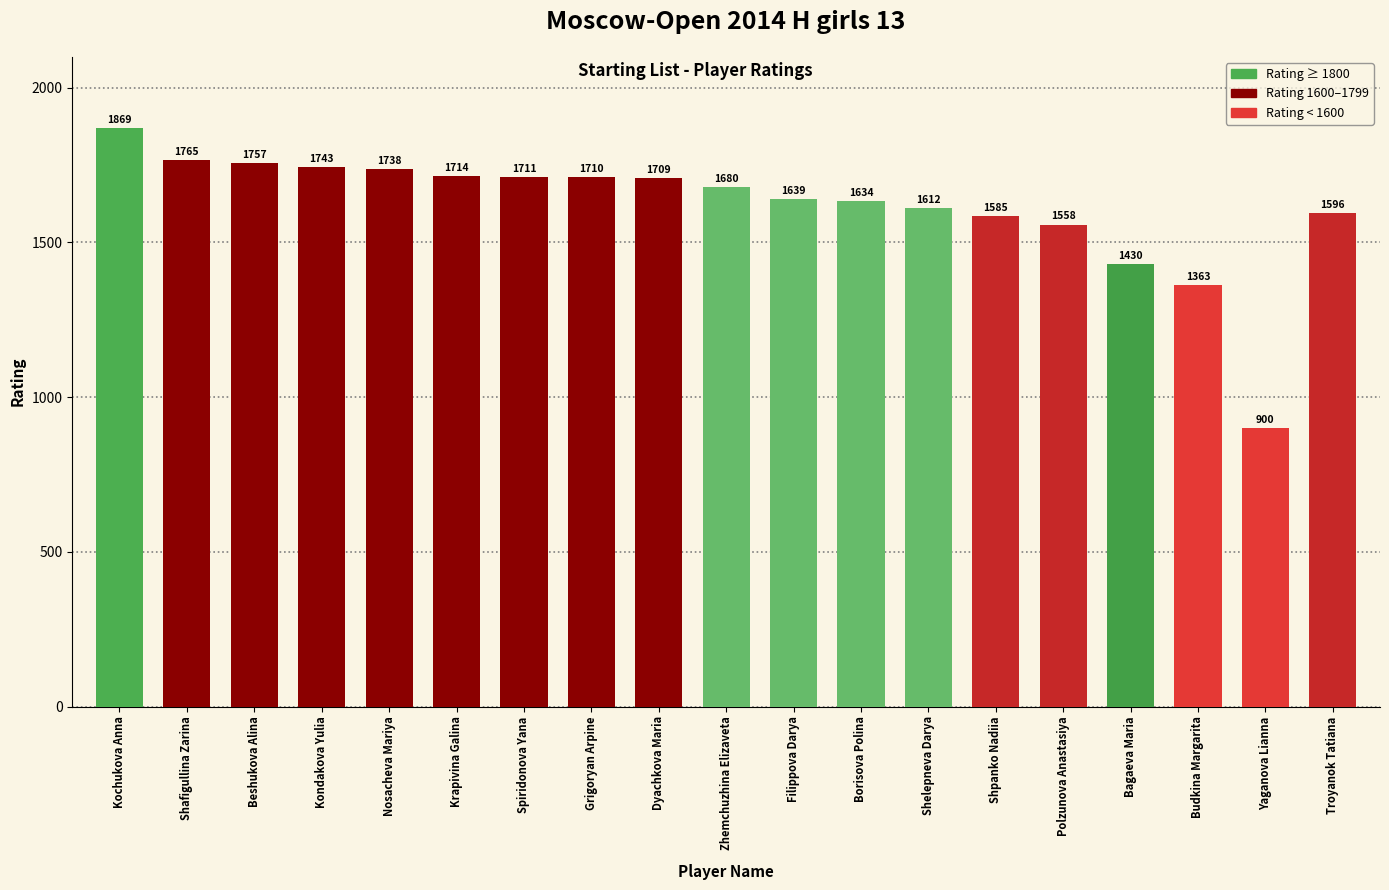

List the labels in order of value, smallest first.

Yaganova Lianna, Budkina Margarita, Bagaeva Maria, Polzunova Anastasiya, Shpanko Nadiia, Troyanok Tatiana, Shelepneva Darya, Borisova Polina, Filippova Darya, Zhemchuzhina Elizaveta, Dyachkova Maria, Grigoryan Arpine, Spiridonova Yana, Krapivina Galina, Nosacheva Mariya, Kondakova Yulia, Beshukova Alina, Shafigullina Zarina, Kochukova Anna